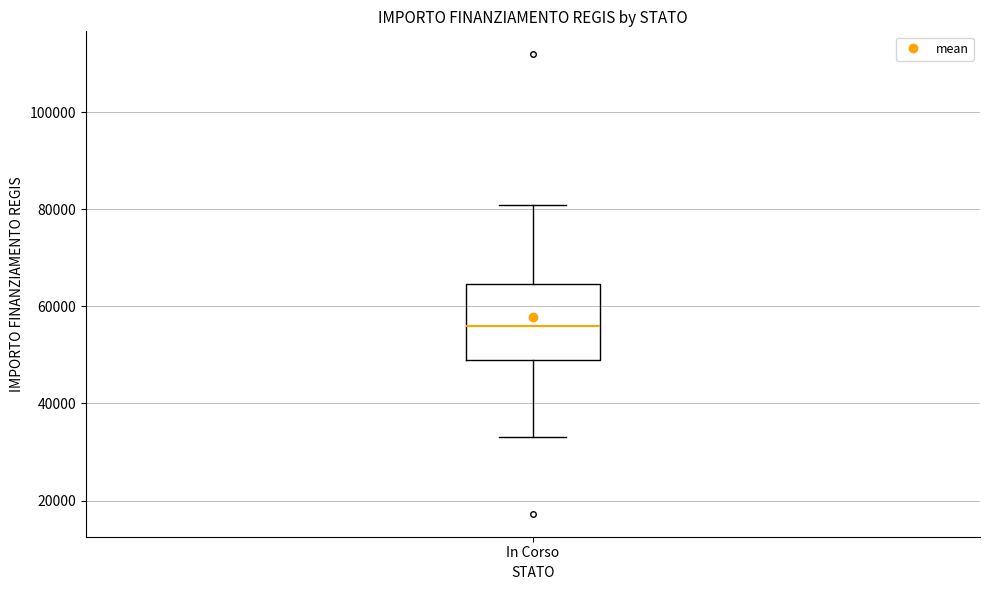

Where is the lower edge of the box for In Corso on the y-axis? The values are not printed on the chart, so give them approximately, as read against the axis.

50000